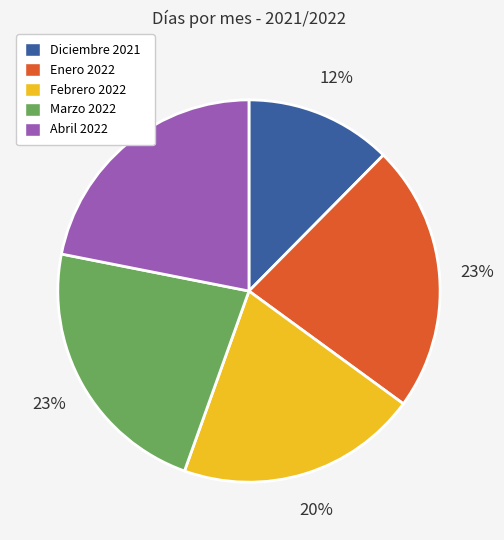

How many slices are in this pie chart?

5